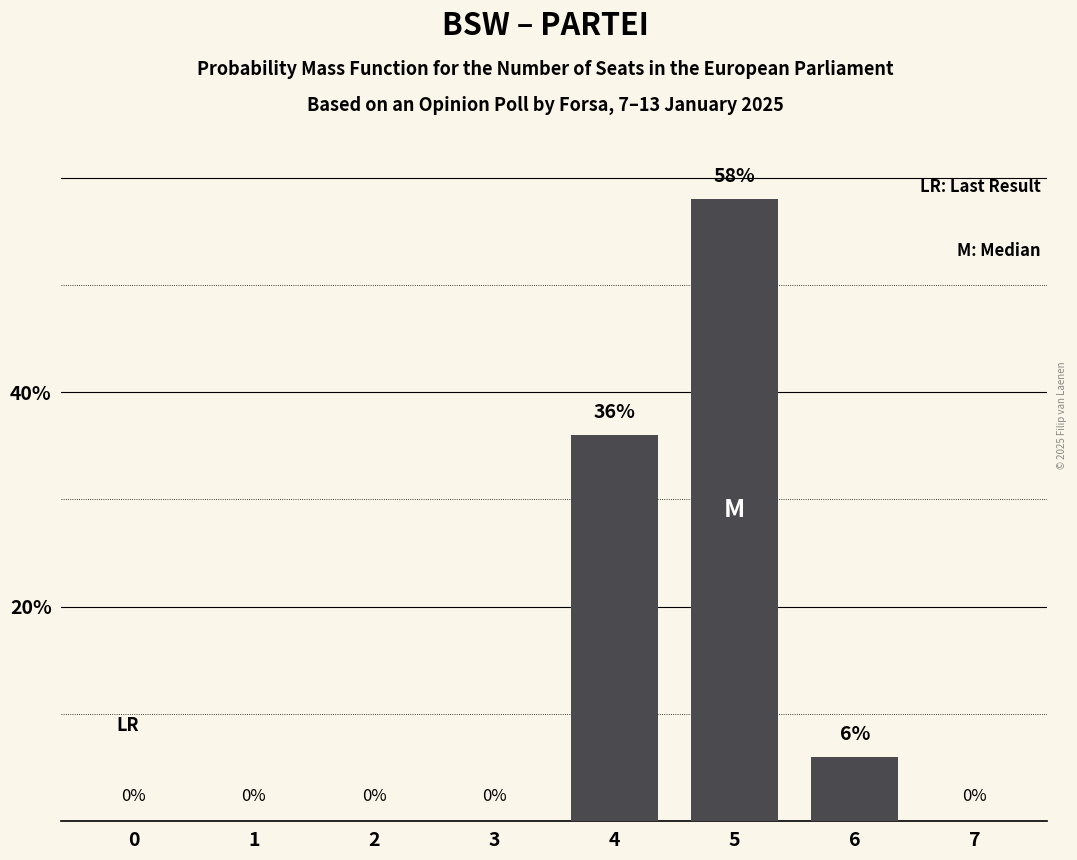

Reading left to right, transcribe all the data shown in this chart.

0=0	1=0	2=0	3=0	4=36	5=58	6=6	7=0